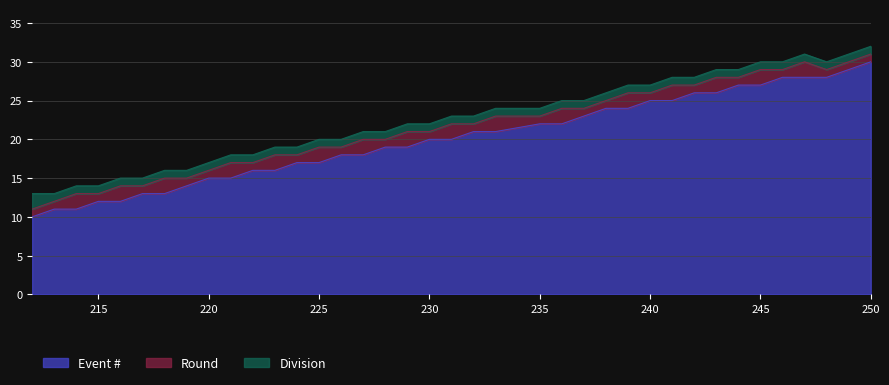

Reading left to right, list all the values displayed in this chart.

Event #: 212=10	213=11	214=11	215=12	216=12	217=13	218=13	219=14	220=15	221=15	222=16	223=16	224=17	225=17	226=18	227=18	228=19	229=19	230=20	231=20	232=21	233=21	235=22	236=22	237=23	238=24	239=24	240=25	241=25	242=26	243=26	244=27	245=27	246=28	247=28	248=28	249=29	250=30
Round: 212=1	213=1	214=2	215=1	216=2	217=1	218=2	219=1	220=1	221=2	222=1	223=2	224=1	225=2	226=1	227=2	228=1	229=2	230=1	231=2	232=1	233=2	235=1	236=2	237=1	238=1	239=2	240=1	241=2	242=1	243=2	244=1	245=2	246=1	247=2	248=1	249=1	250=1
Division: 212=2	213=1	214=1	215=1	216=1	217=1	218=1	219=1	220=1	221=1	222=1	223=1	224=1	225=1	226=1	227=1	228=1	229=1	230=1	231=1	232=1	233=1	235=1	236=1	237=1	238=1	239=1	240=1	241=1	242=1	243=1	244=1	245=1	246=1	247=1	248=1	249=1	250=1